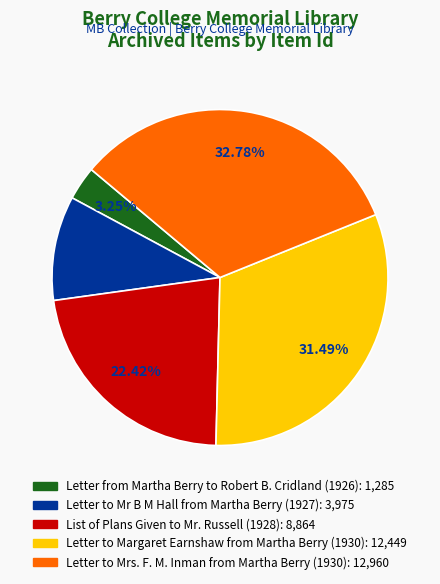

The Letter to Mr B M Hall from Martha Berry (1927) slice represents 1% of the pie. True or false?

False